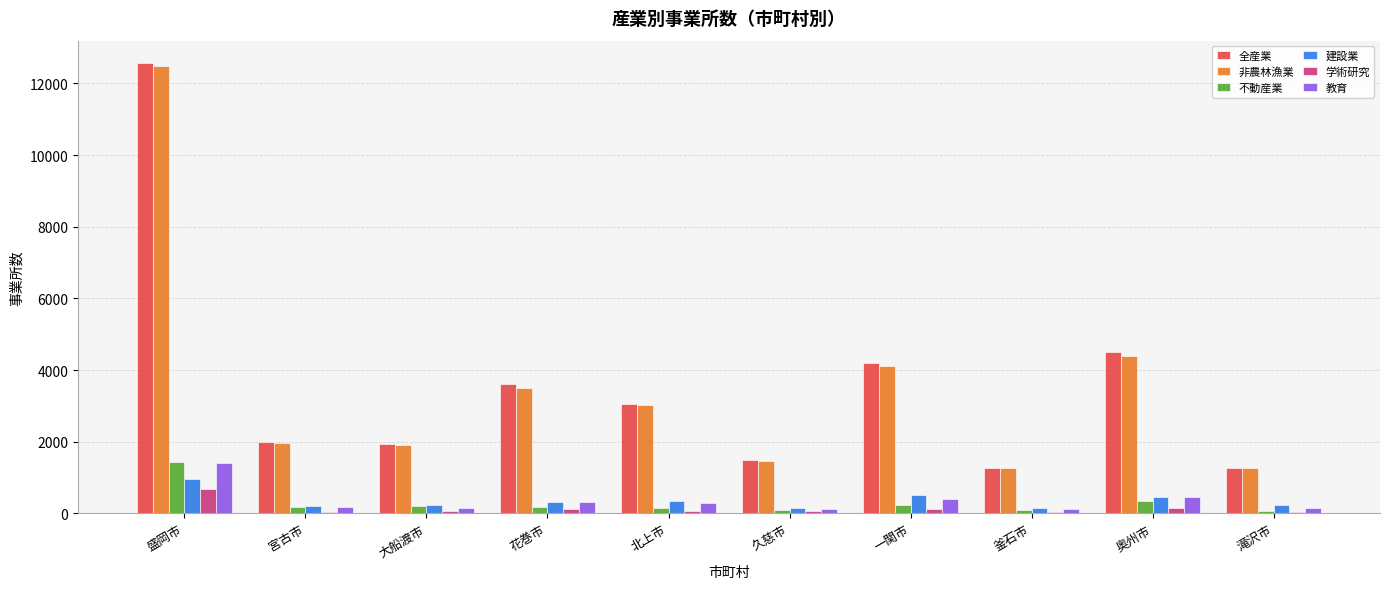

The value of 学術研究 at 盛岡市 is 696. True or false?

True